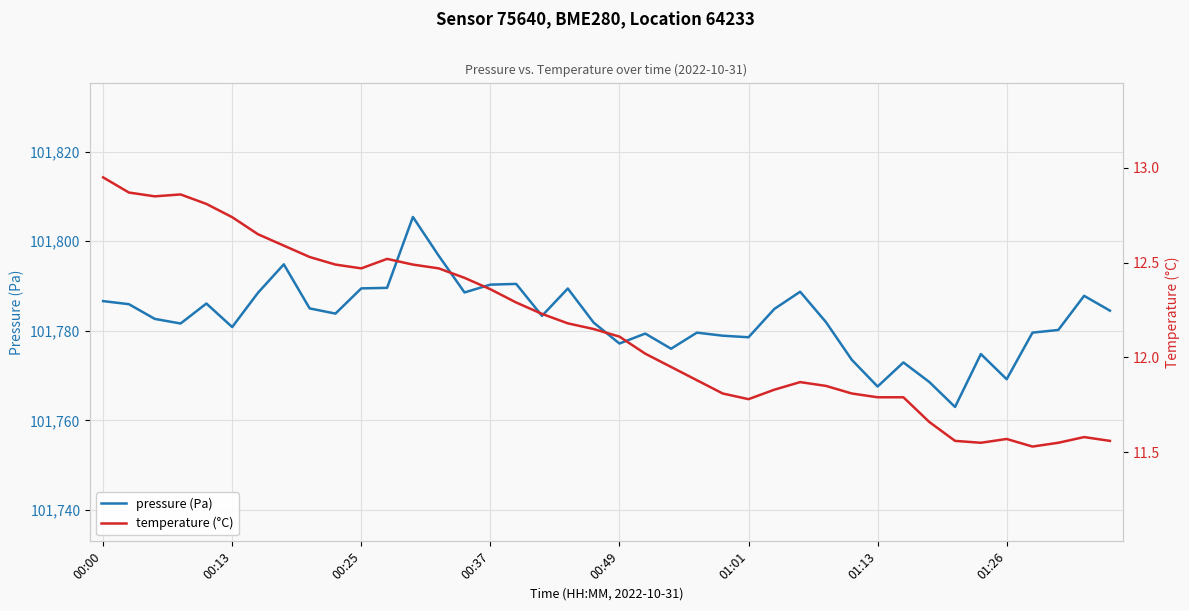

Which series has the largest range (max minus min)?

pressure (Pa)